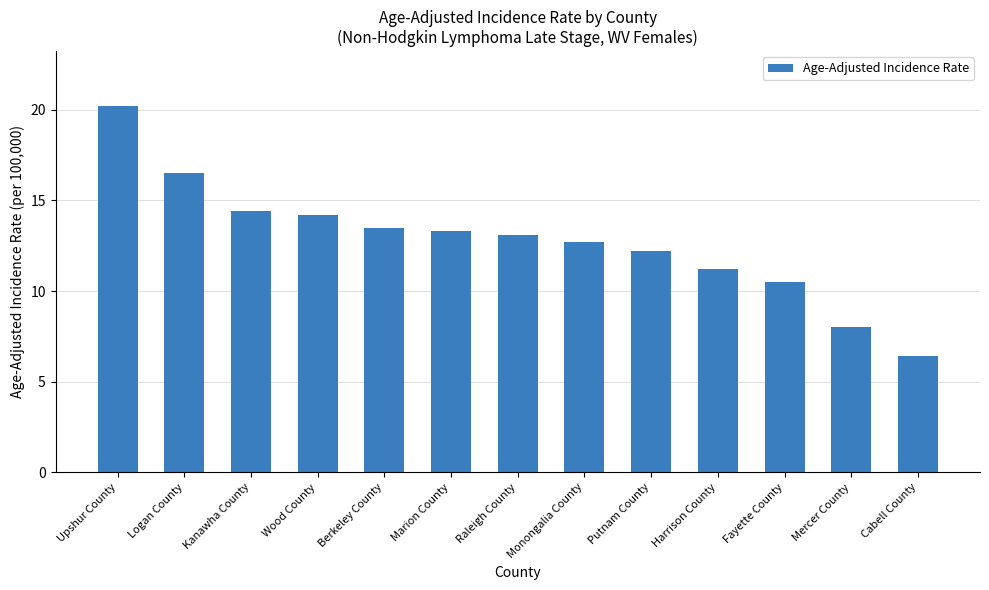

What is the label of the 6th bar from the left?

Marion County